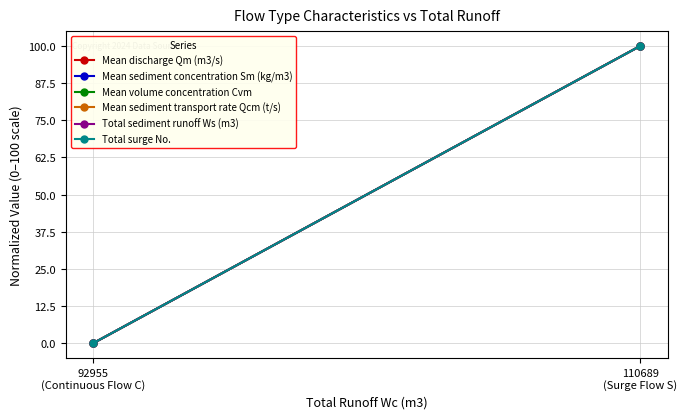

Reading left to right, extract all data points from this chart.

Mean discharge Qm (m3/s): 92955
(Continuous Flow C)=0	110689
(Surge Flow S)=100
Mean sediment concentration Sm (kg/m3): 92955
(Continuous Flow C)=0	110689
(Surge Flow S)=100
Mean volume concentration Cvm: 92955
(Continuous Flow C)=0	110689
(Surge Flow S)=100
Mean sediment transport rate Qcm (t/s): 92955
(Continuous Flow C)=0	110689
(Surge Flow S)=100
Total sediment runoff Ws (m3): 92955
(Continuous Flow C)=0	110689
(Surge Flow S)=100
Total surge No.: 92955
(Continuous Flow C)=0	110689
(Surge Flow S)=100